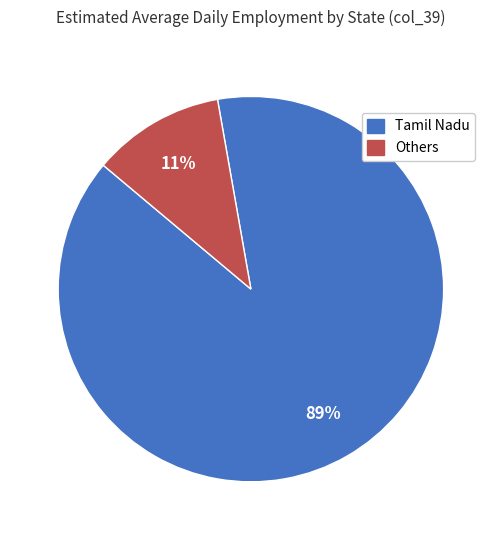

Is there any slice that represents more than half of the pie?

Yes